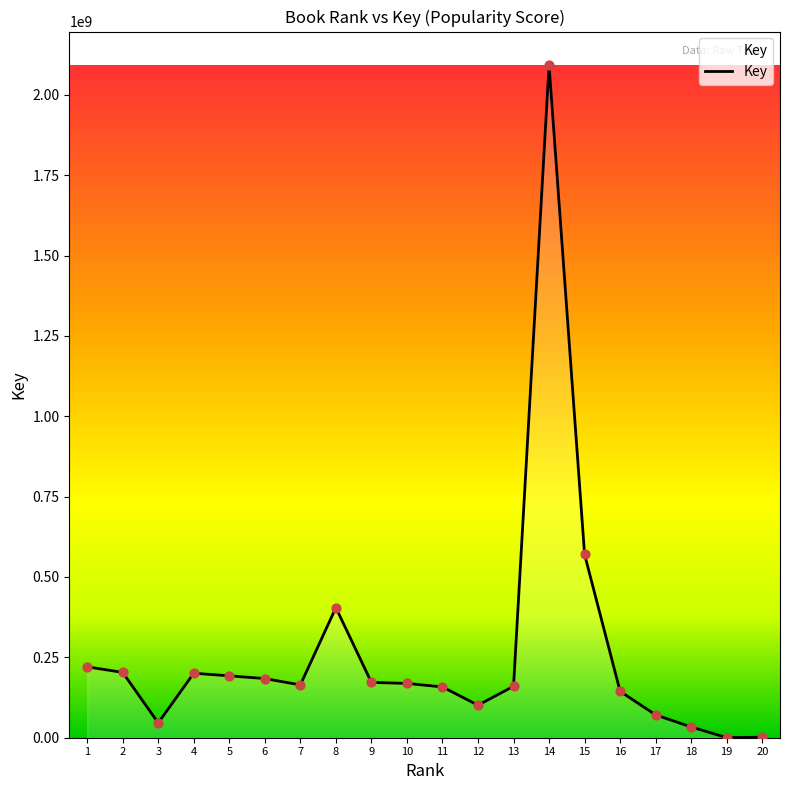

What is the change in value from 8 to 14?

+1687481697